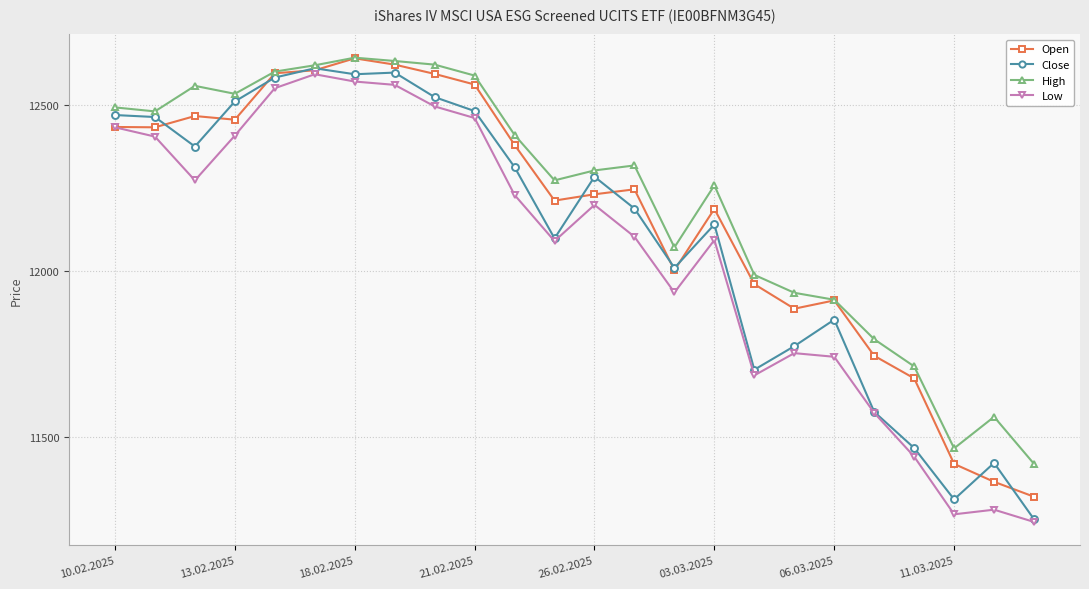

What is the maximum value for High?

12644